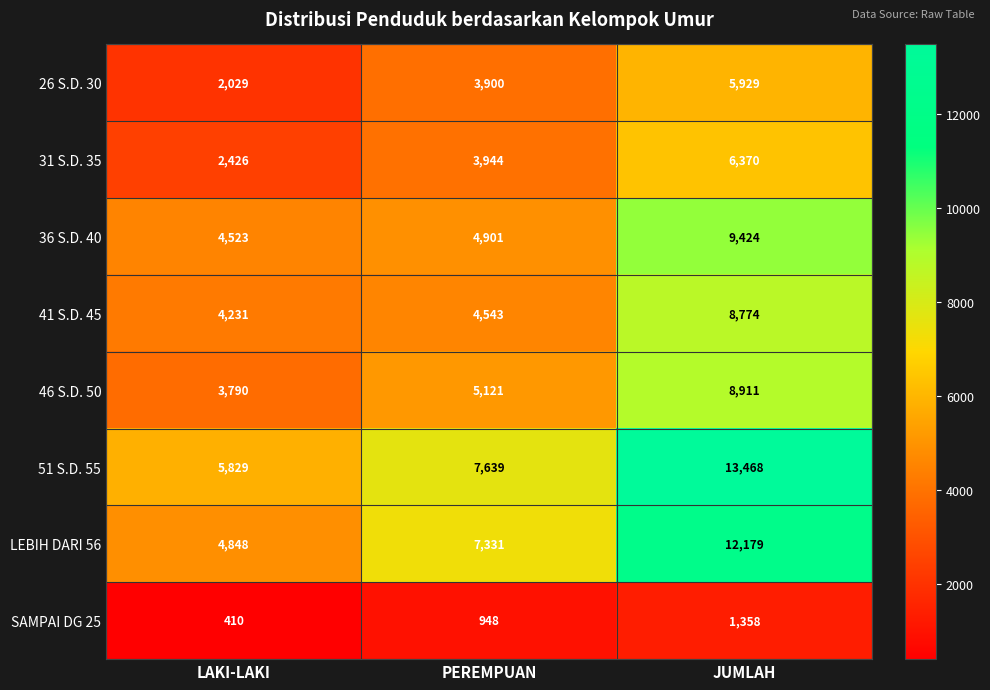

What is the total value across all series at JUMLAH?

66413